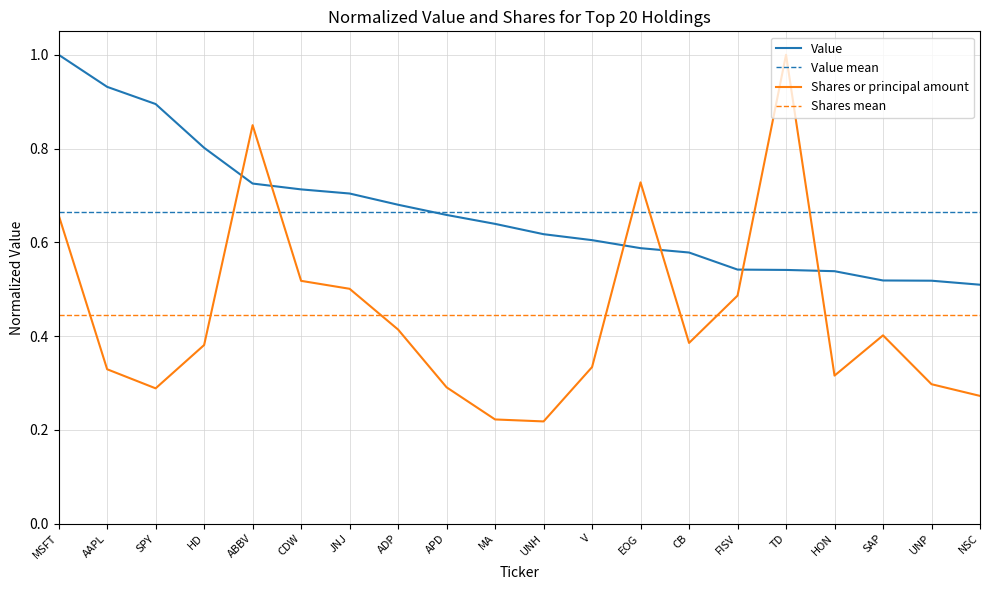

In Shares or principal amount, how many points are higher than both neighbors (excluding endpoints)?

4